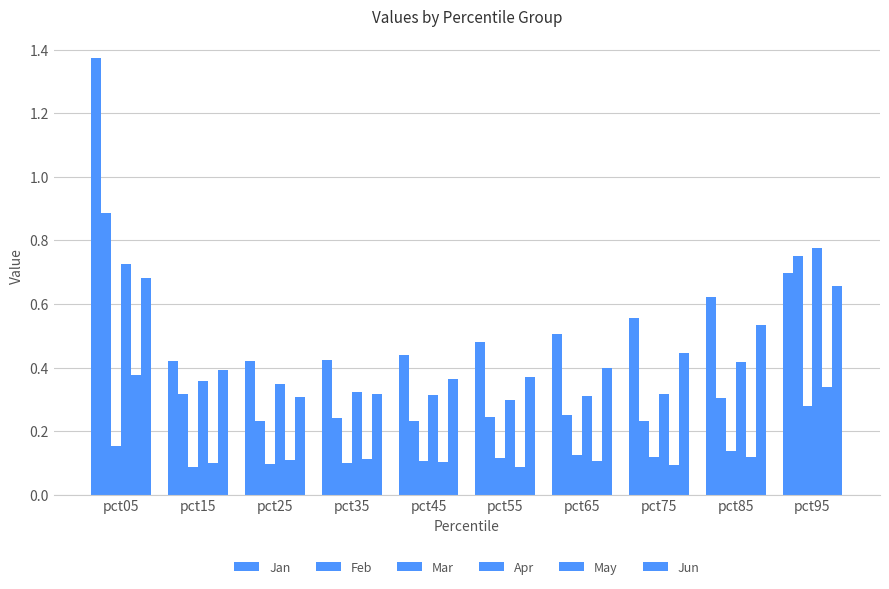

Is the value of Apr at pct25 greater than the value of Feb at pct65?

Yes